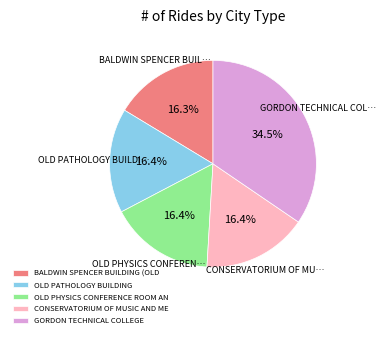

Is GORDON TECHNICAL COLLEGE the majority of the pie?

No